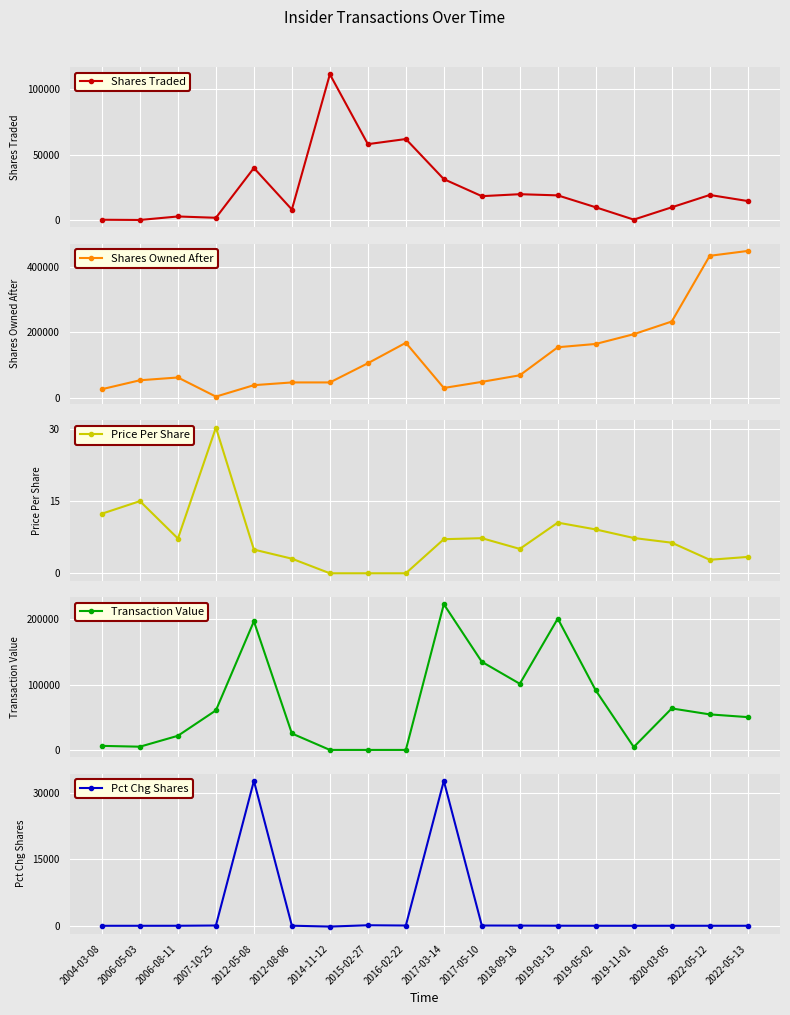

What is the spread (max minus min) of values at 2007-10-25?

60602.7